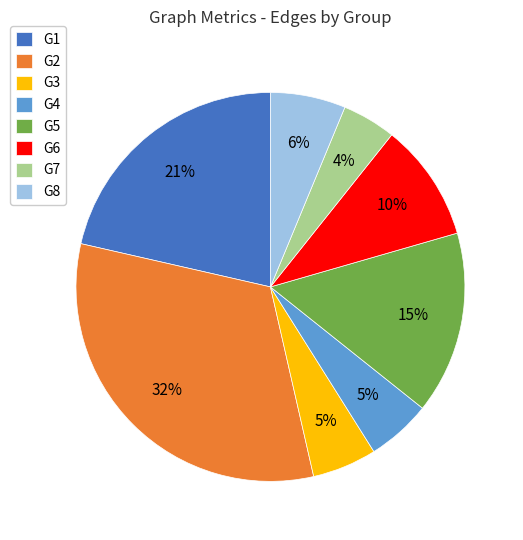

To the nearest percent, what is the combined percentage of G2 and G1?

54%